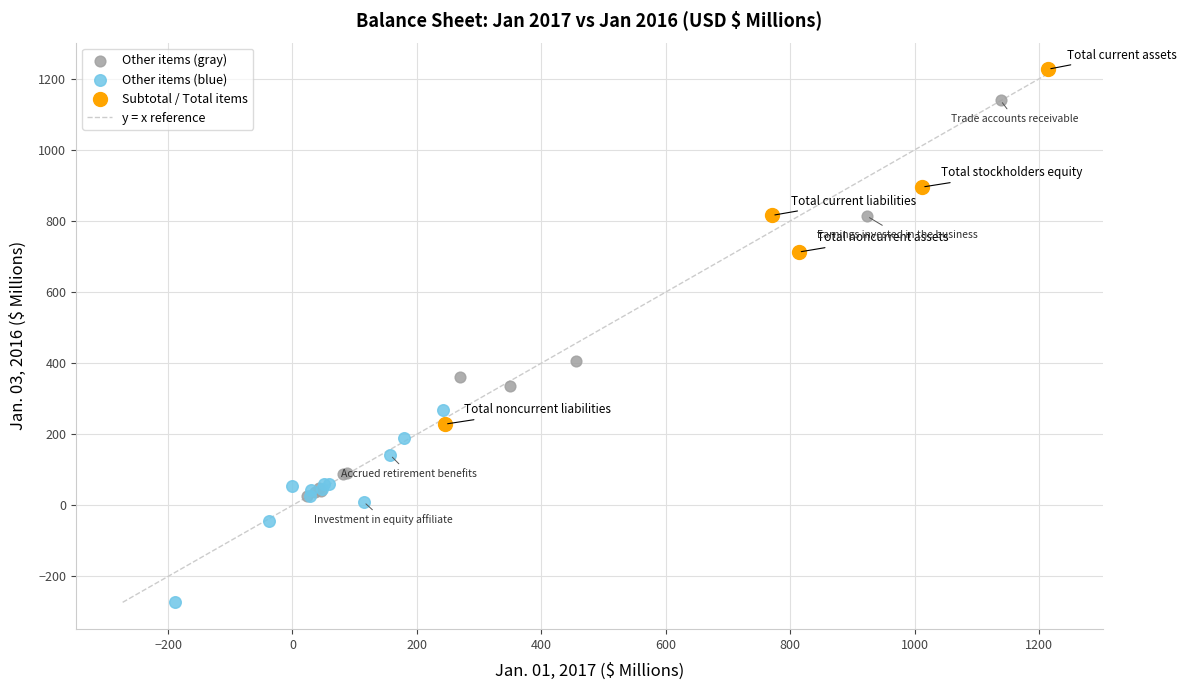

Which series has the largest Y range (max minus min)?

Other items (gray)